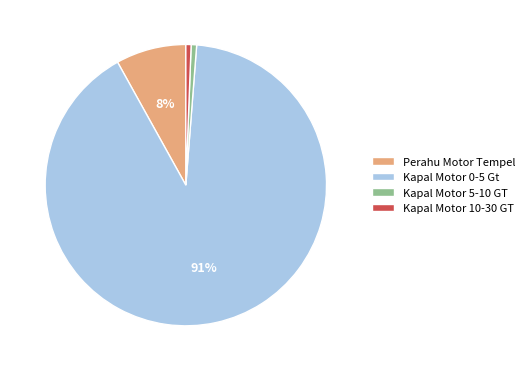

True or false: Kapal Motor 10-30 GT accounts for 1% of the total.

True